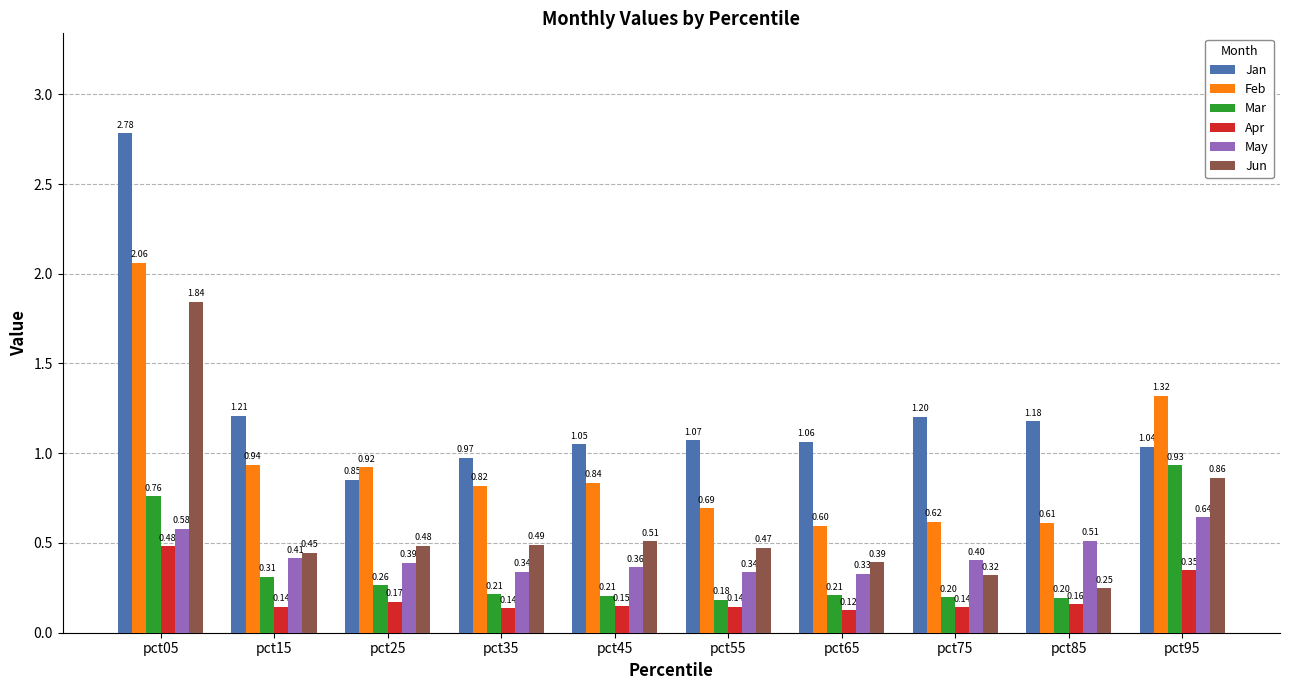

At which category is the sum across all series the highest?

pct05